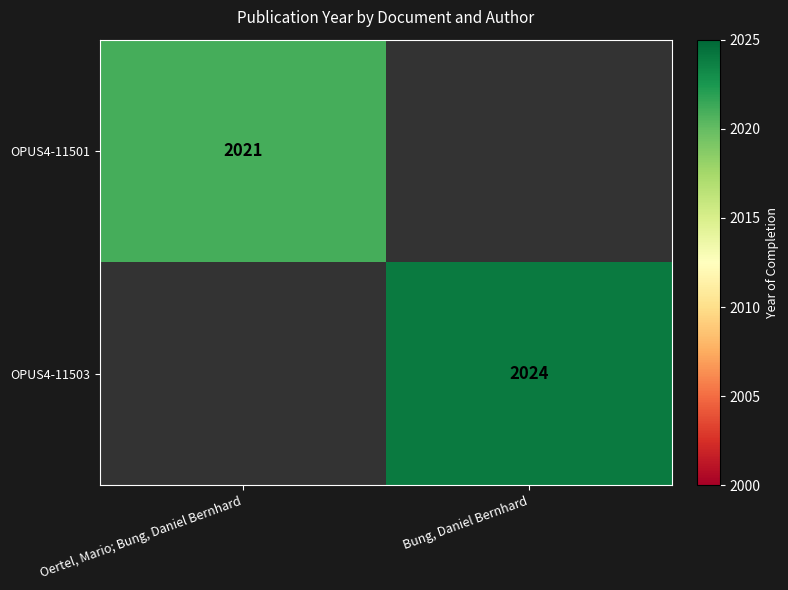

Count the number of data series in this chart.

2